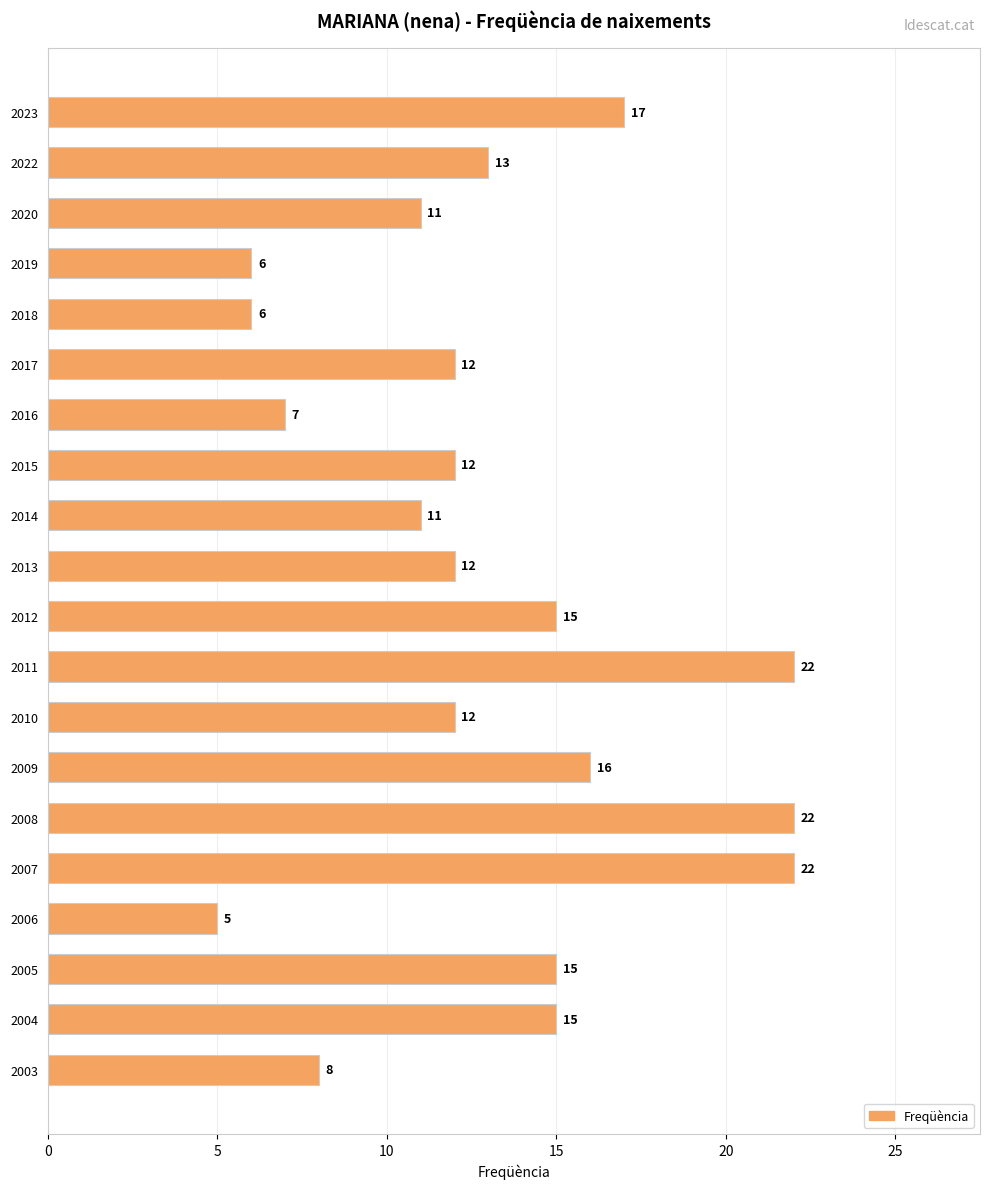

What is the value of the 18th bar from the top?

15